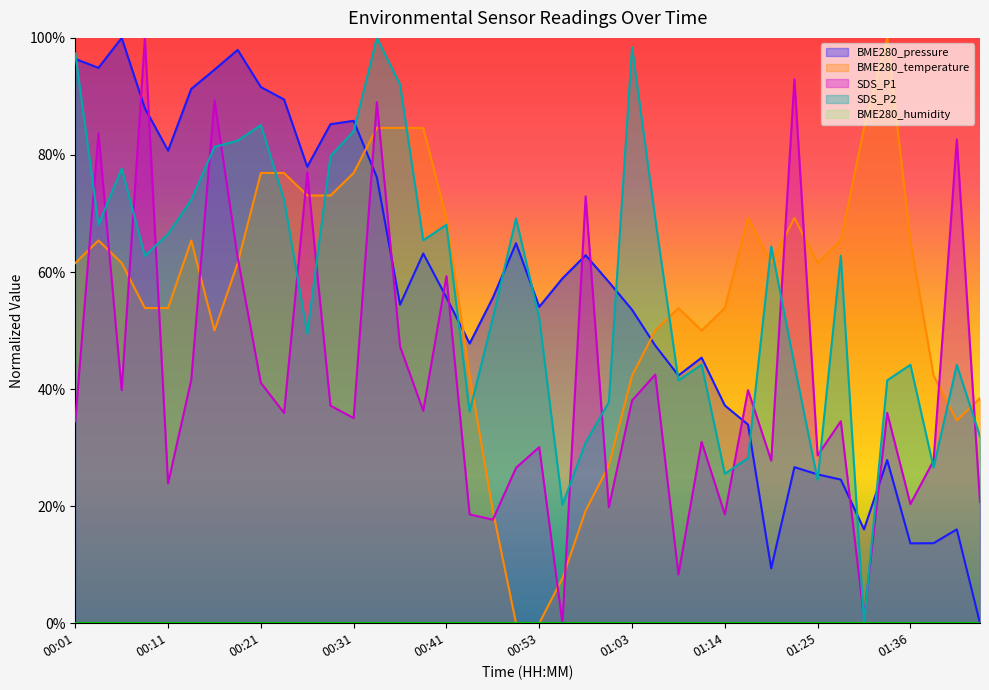

Reading left to right, extract all data points from this chart.

BME280_pressure: 00:01=1.0	00:04=0.9	00:06=1.0	00:09=0.9	00:11=0.8	00:14=0.9	00:16=0.9	00:19=1.0	00:21=0.9	00:24=0.9	00:26=0.8	00:29=0.9	00:31=0.9	00:34=0.8	00:36=0.5	00:39=0.6	00:41=0.6	00:44=0.5	00:47=0.6	00:50=0.6	00:53=0.5	00:55=0.6	00:58=0.6	01:00=0.6	01:03=0.5	01:05=0.5	01:08=0.4	01:11=0.5	01:14=0.4	01:17=0.3	01:19=0.1	01:23=0.3	01:25=0.3	01:28=0.2	01:31=0.2	01:33=0.3	01:36=0.1	01:38=0.1	01:41=0.2	01:43=0.0
BME280_temperature: 00:01=0.6	00:04=0.7	00:06=0.6	00:09=0.5	00:11=0.5	00:14=0.7	00:16=0.5	00:19=0.6	00:21=0.8	00:24=0.8	00:26=0.7	00:29=0.7	00:31=0.8	00:34=0.8	00:36=0.8	00:39=0.8	00:41=0.7	00:44=0.4	00:47=0.2	00:50=0.0	00:53=0.0	00:55=0.1	00:58=0.2	01:00=0.3	01:03=0.4	01:05=0.5	01:08=0.5	01:11=0.5	01:14=0.5	01:17=0.7	01:19=0.6	01:23=0.7	01:25=0.6	01:28=0.7	01:31=0.8	01:33=1.0	01:36=0.7	01:38=0.4	01:41=0.3	01:43=0.4
SDS_P1: 00:01=0.3	00:04=0.8	00:06=0.4	00:09=1.0	00:11=0.2	00:14=0.4	00:16=0.9	00:19=0.6	00:21=0.4	00:24=0.4	00:26=0.8	00:29=0.4	00:31=0.4	00:34=0.9	00:36=0.5	00:39=0.4	00:41=0.6	00:44=0.2	00:47=0.2	00:50=0.3	00:53=0.3	00:55=0.0	00:58=0.7	01:00=0.2	01:03=0.4	01:05=0.4	01:08=0.1	01:11=0.3	01:14=0.2	01:17=0.4	01:19=0.3	01:23=0.9	01:25=0.3	01:28=0.3	01:31=0.0	01:33=0.4	01:36=0.2	01:38=0.3	01:41=0.8	01:43=0.2
SDS_P2: 00:01=1.0	00:04=0.7	00:06=0.8	00:09=0.6	00:11=0.7	00:14=0.7	00:16=0.8	00:19=0.8	00:21=0.9	00:24=0.7	00:26=0.5	00:29=0.8	00:31=0.8	00:34=1.0	00:36=0.9	00:39=0.7	00:41=0.7	00:44=0.4	00:47=0.5	00:50=0.7	00:53=0.5	00:55=0.2	00:58=0.3	01:00=0.4	01:03=1.0	01:05=0.7	01:08=0.4	01:11=0.4	01:14=0.3	01:17=0.3	01:19=0.6	01:23=0.4	01:25=0.2	01:28=0.6	01:31=0.0	01:33=0.4	01:36=0.4	01:38=0.3	01:41=0.4	01:43=0.3